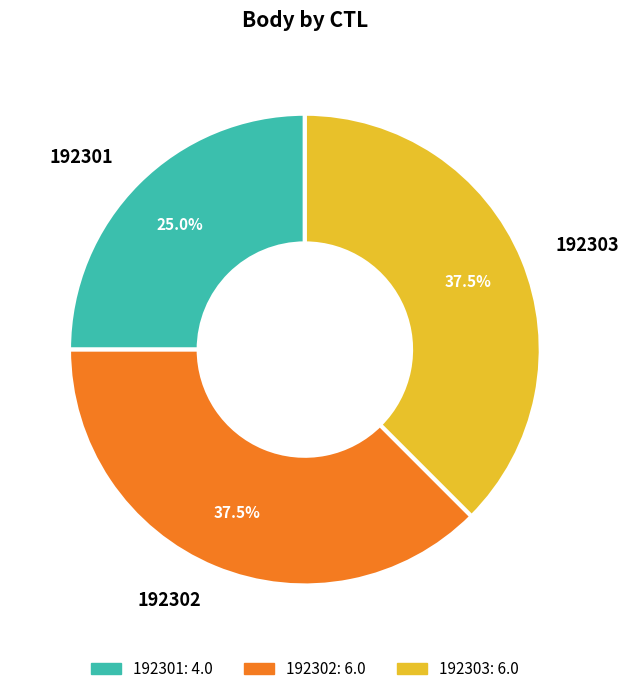

Which category has the smallest portion of the pie?

192301